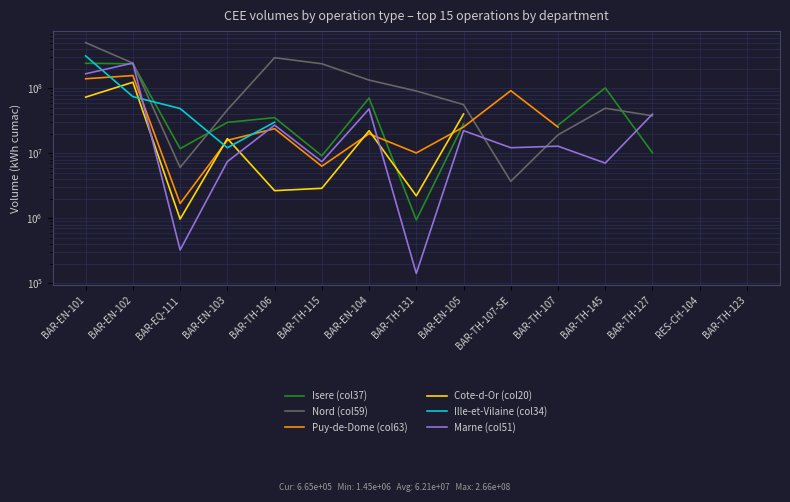

Which series has the largest range (max minus min)?

Nord (col59)